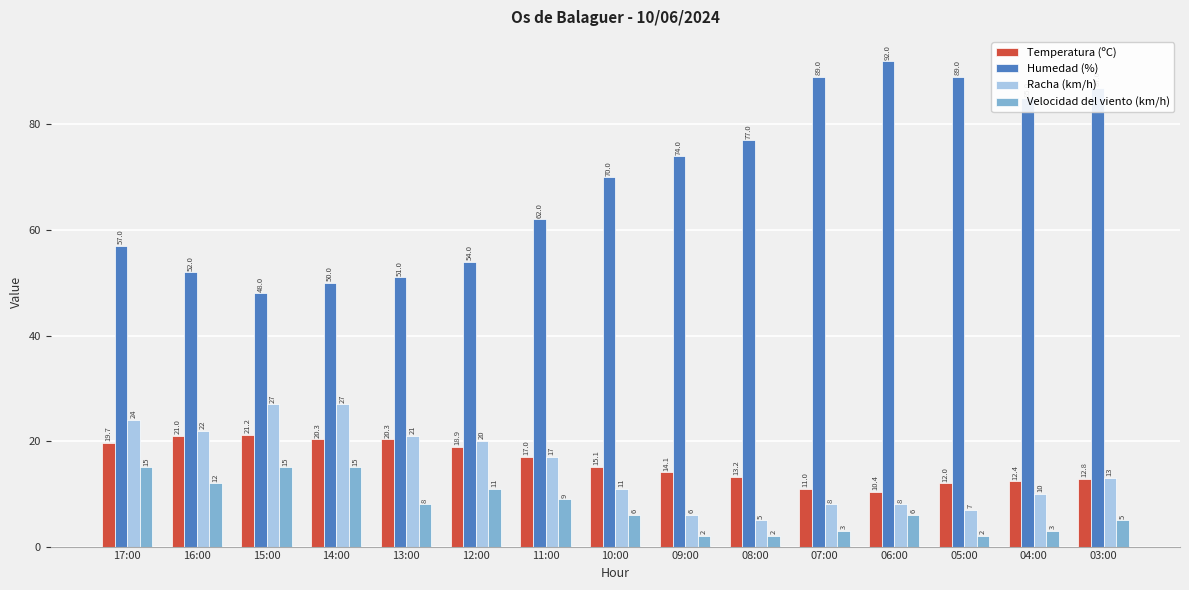

What is the total value across all series at 14:00?

112.3